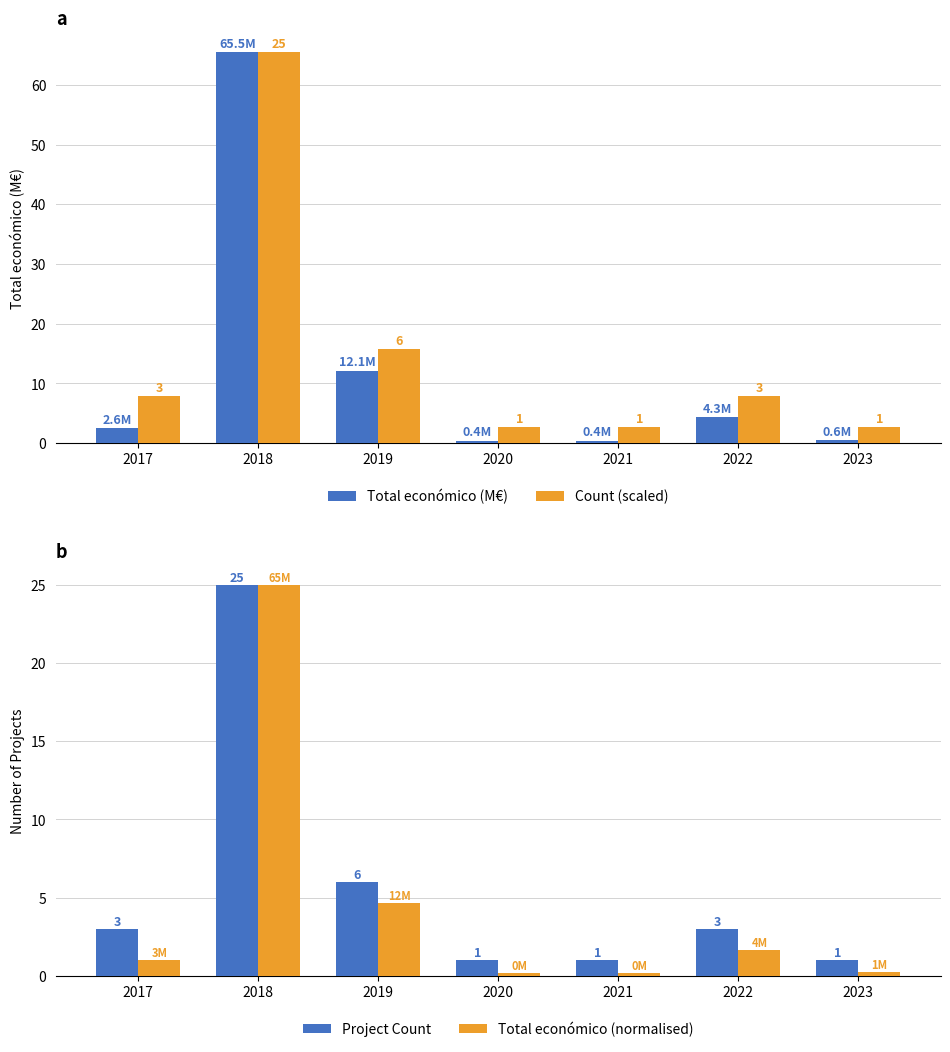

At which category is the sum across all series the highest?

2018